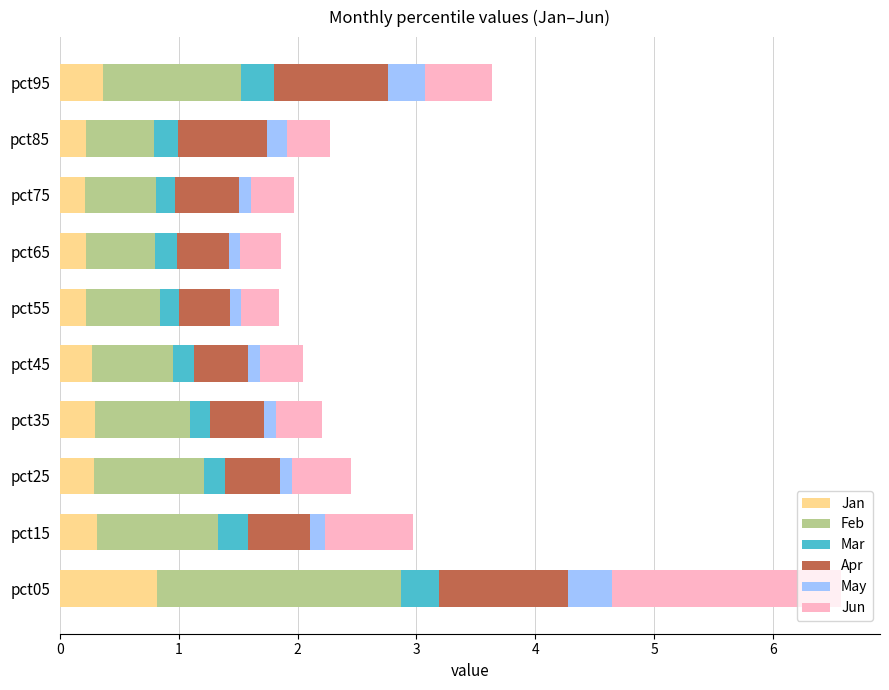

What is the difference between the maximum and second lowest values in the Jan series?

0.6